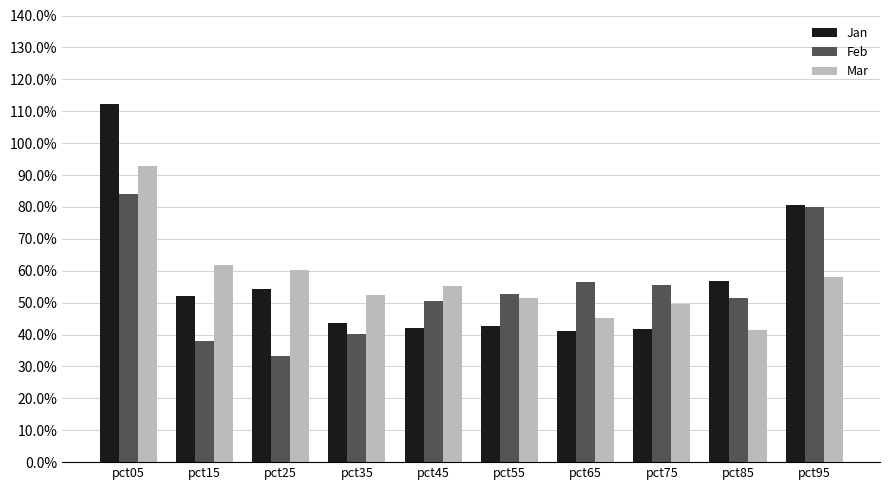

Rank the series by their maximum value, from lowest to highest.

Feb, Mar, Jan